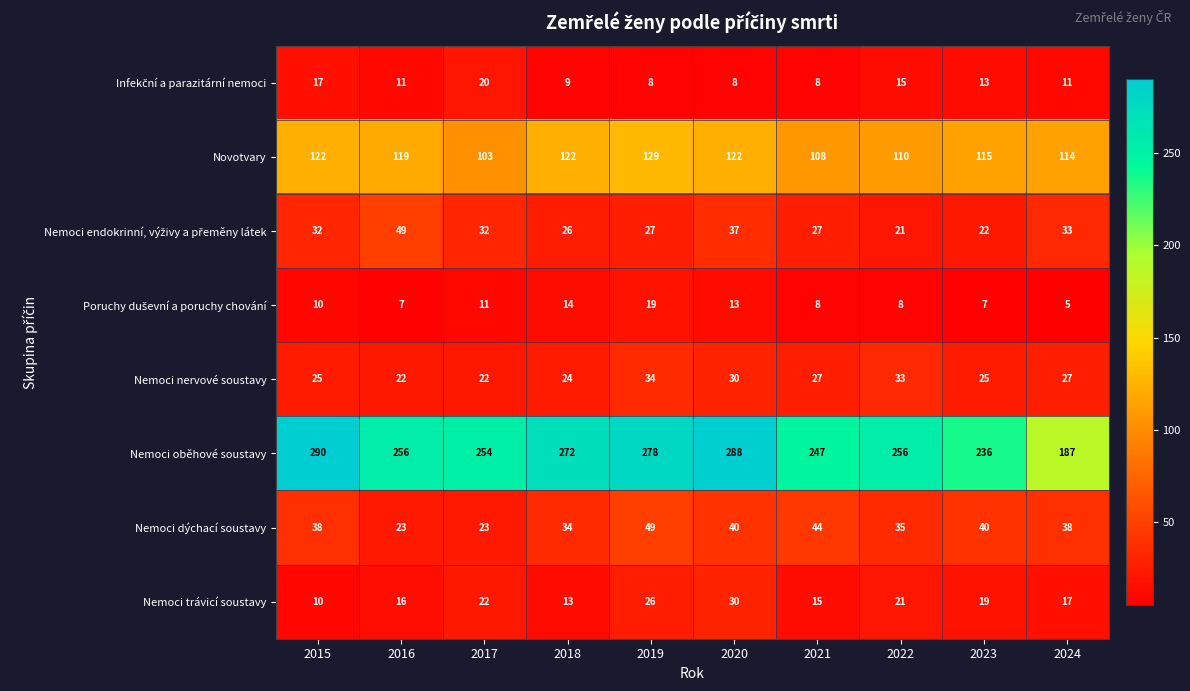

At which category does the chart reach its minimum across all series?

2024